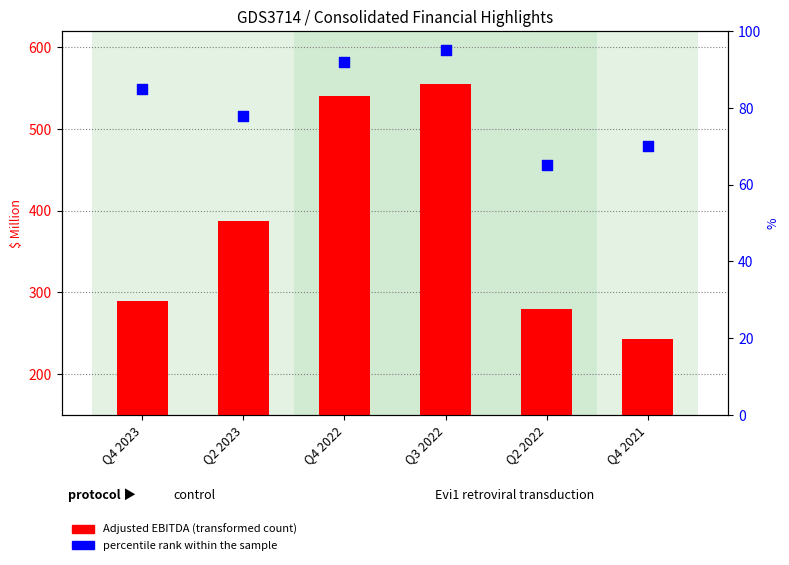

What is the total value across all series at Q2 2023?

465